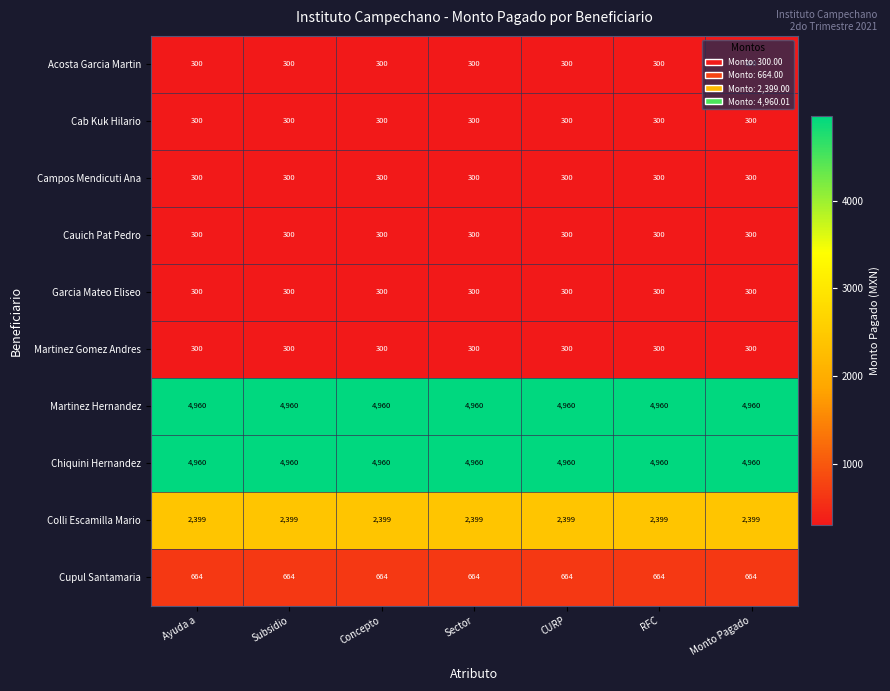

What is the greatest value displayed?

4960